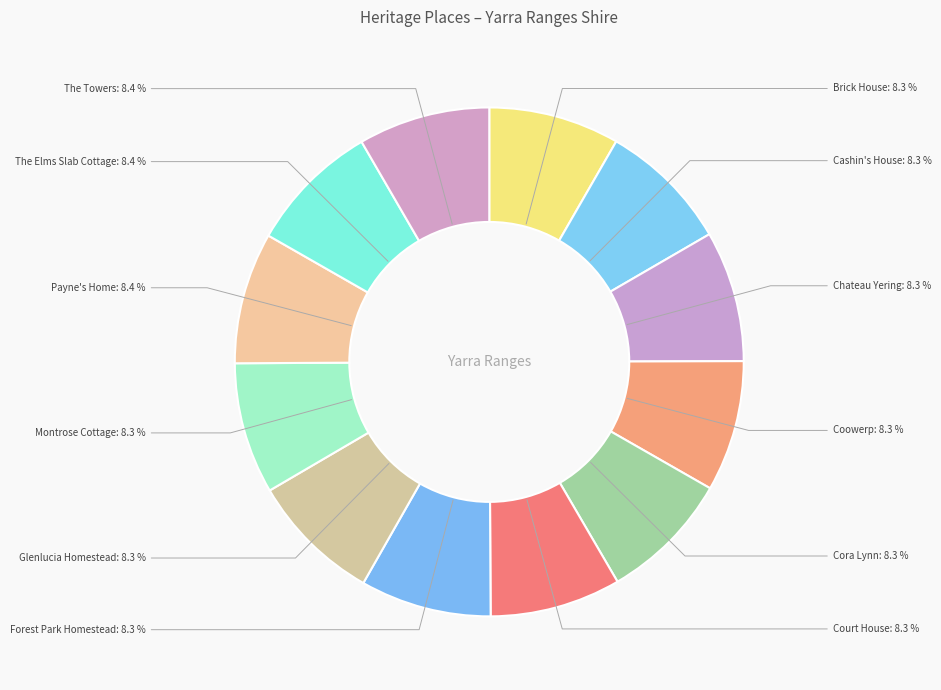

What is the ratio of the value at Montrose Cottage to the value at Brick House?

1.0